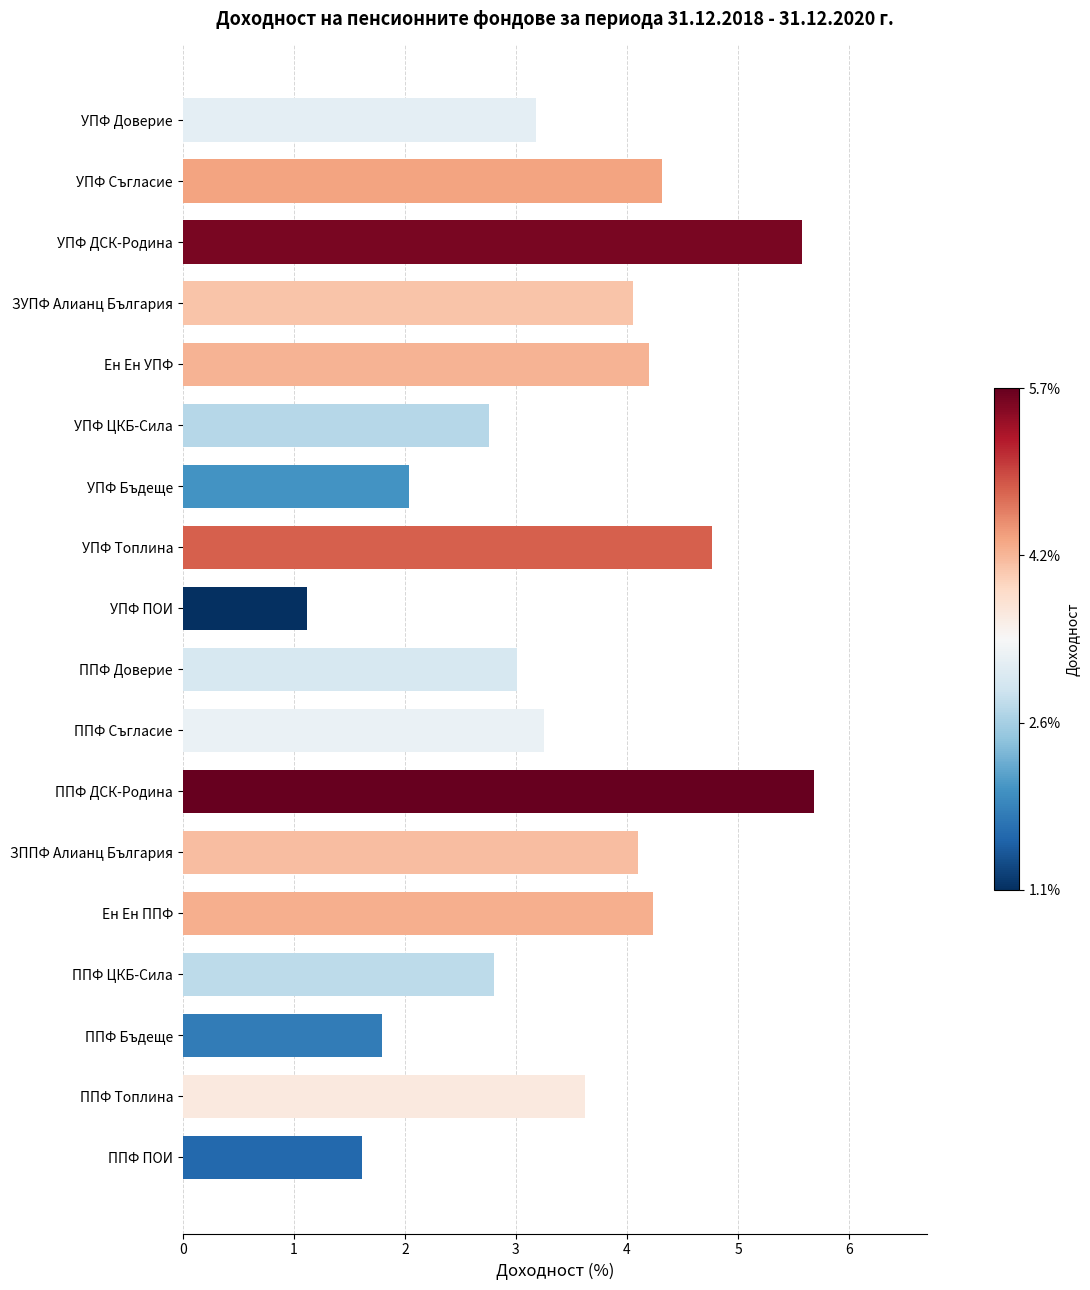

What is the minimum value shown in the chart?

1.1